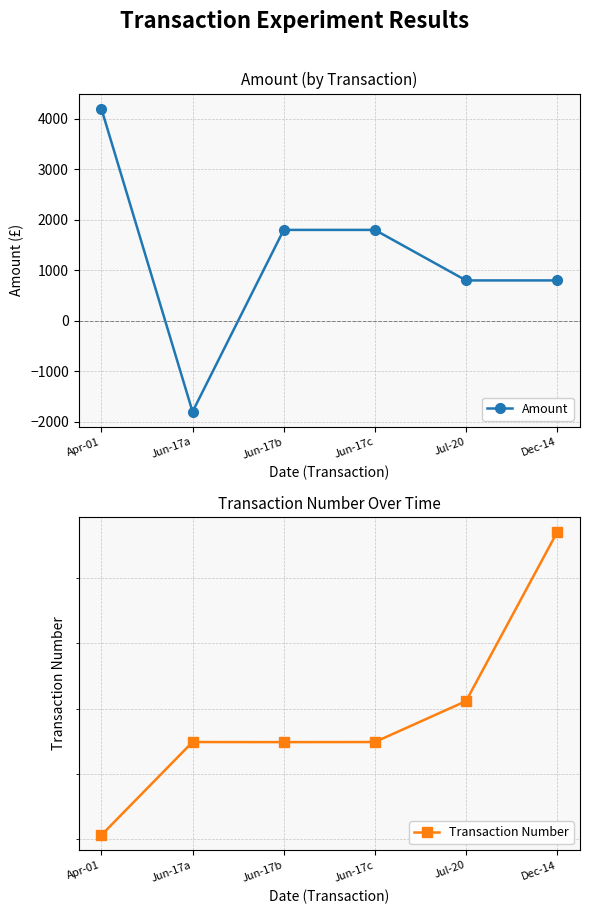

How many interior local valleys does the Transaction Number series have?

1